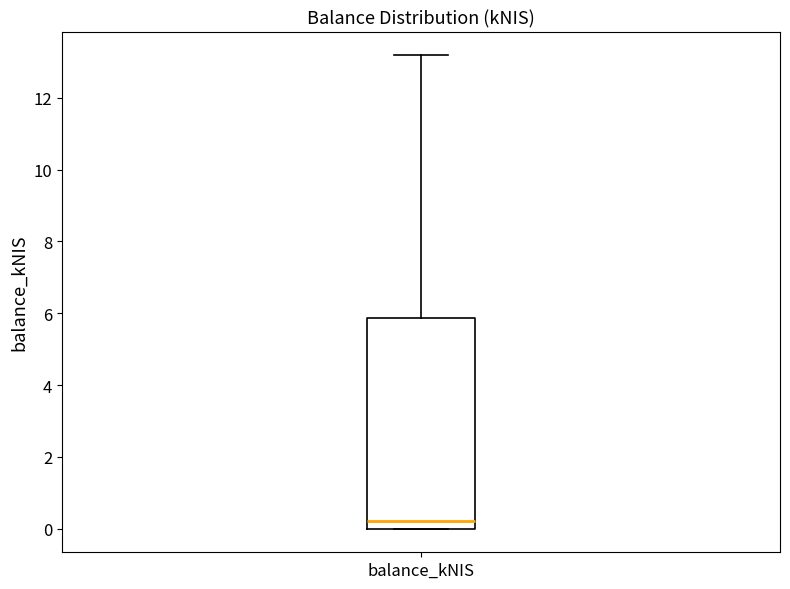

Transcribe this box plot: give where the median line is, the range the box spans, and where the two whiskers end, as read against the y-axis. The values are not printed on the chart, so give them approximately, as read against the axis.

median 0.2, box 0.0 to 5.8, whiskers 0.0 to 13.2